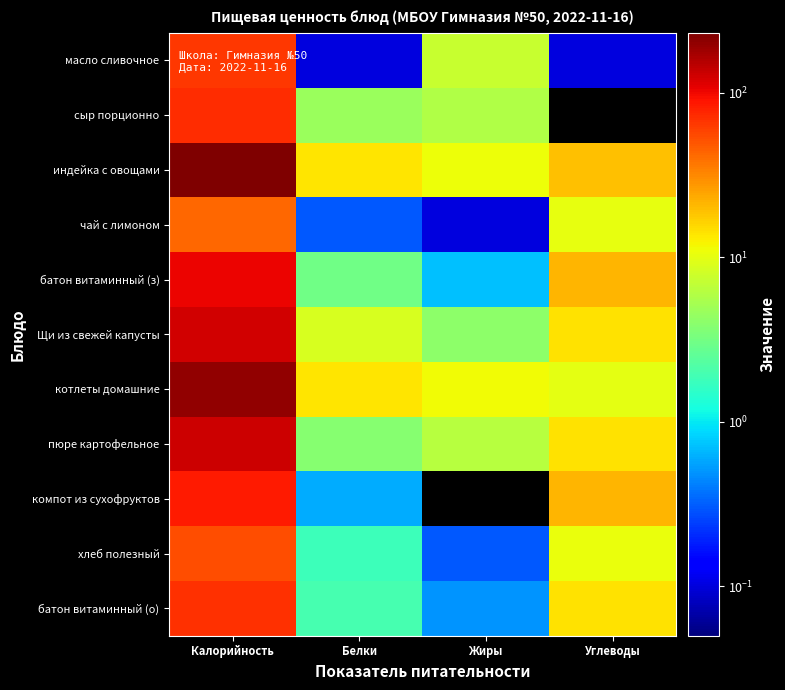

Reading left to right, what are all the values shown in this chart?

масло сливочное: Калорийность=66.0	Белки=0.1	Жиры=7.3	Углеводы=0.1
сыр порционно: Калорийность=71.0	Белки=4.6	Жиры=5.8	Углеводы=0.0
индейка с овощами: Калорийность=232.0	Белки=13.8	Жиры=11.0	Углеводы=19.4
чай с лимоном: Калорийность=43.0	Белки=0.3	Жиры=0.1	Углеводы=10.3
батон витаминный (з): Калорийность=103.6	Белки=3.0	Жиры=0.7	Углеводы=21.1
Щи из свежей капусты: Калорийность=127.0	Белки=8.8	Жиры=4.1	Углеводы=14.5
котлеты домашние: Калорийность=198.0	Белки=13.8	Жиры=11.3	Углеводы=10.1
пюре картофельное: Калорийность=130.0	Белки=3.8	Жиры=6.3	Углеводы=14.5
компот из сухофруктов: Калорийность=86.0	Белки=0.6	Жиры=0.0	Углеводы=20.9
хлеб полезный: Калорийность=53.0	Белки=1.8	Жиры=0.3	Углеводы=10.8
батон витаминный (о): Калорийность=70.0	Белки=2.0	Жиры=0.5	Углеводы=14.3